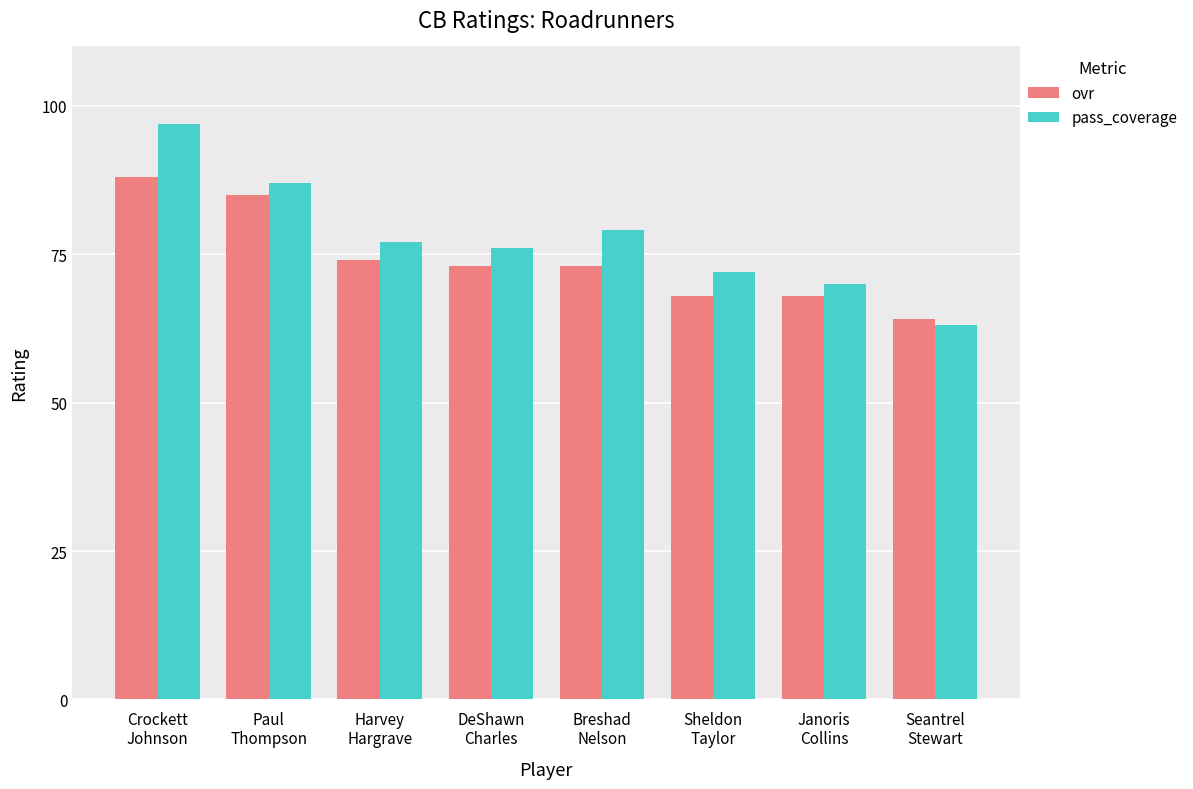

At which label does pass_coverage first exceed 77?

Crockett
Johnson